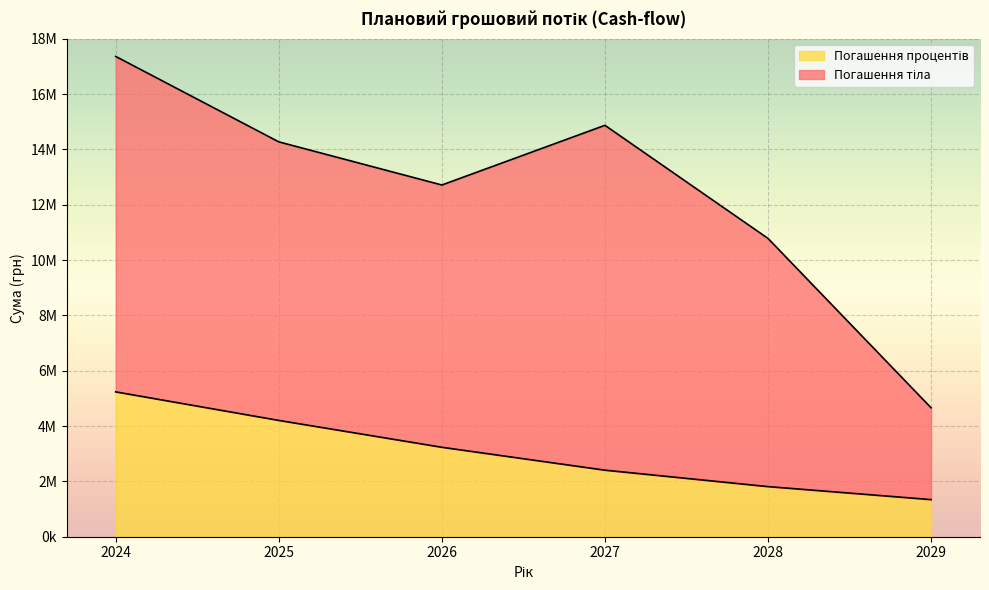

What is the ratio of the value at 2026 to the value at 2028?

1.8